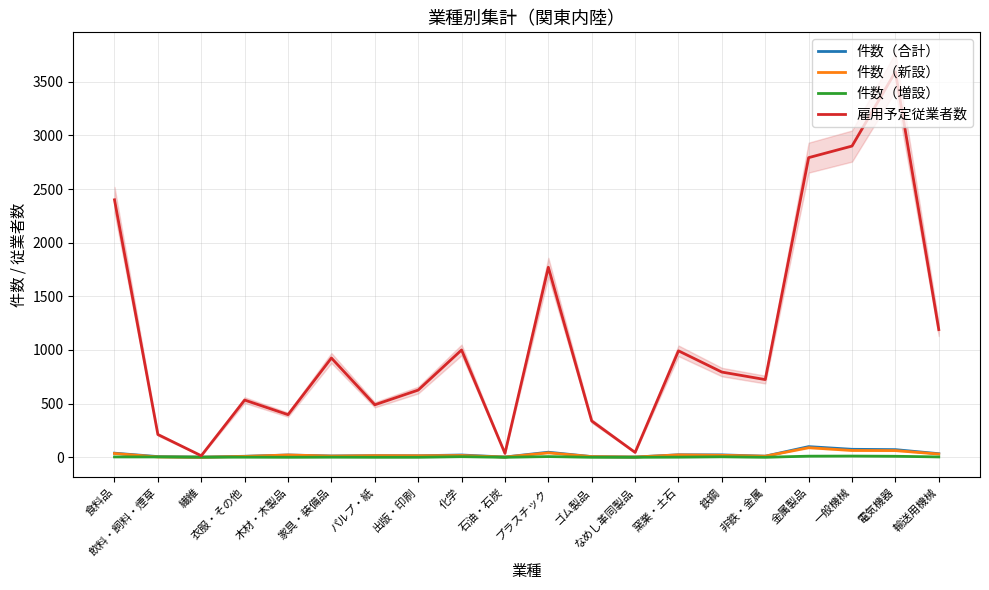

What is the total value across all series at ゴム製品?

350